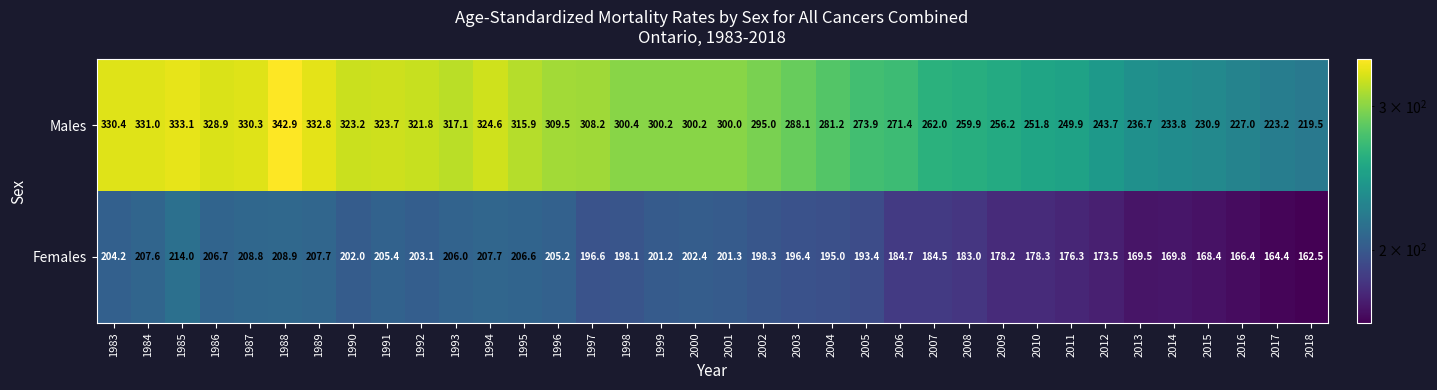

At which label does Males reach its minimum?

2018